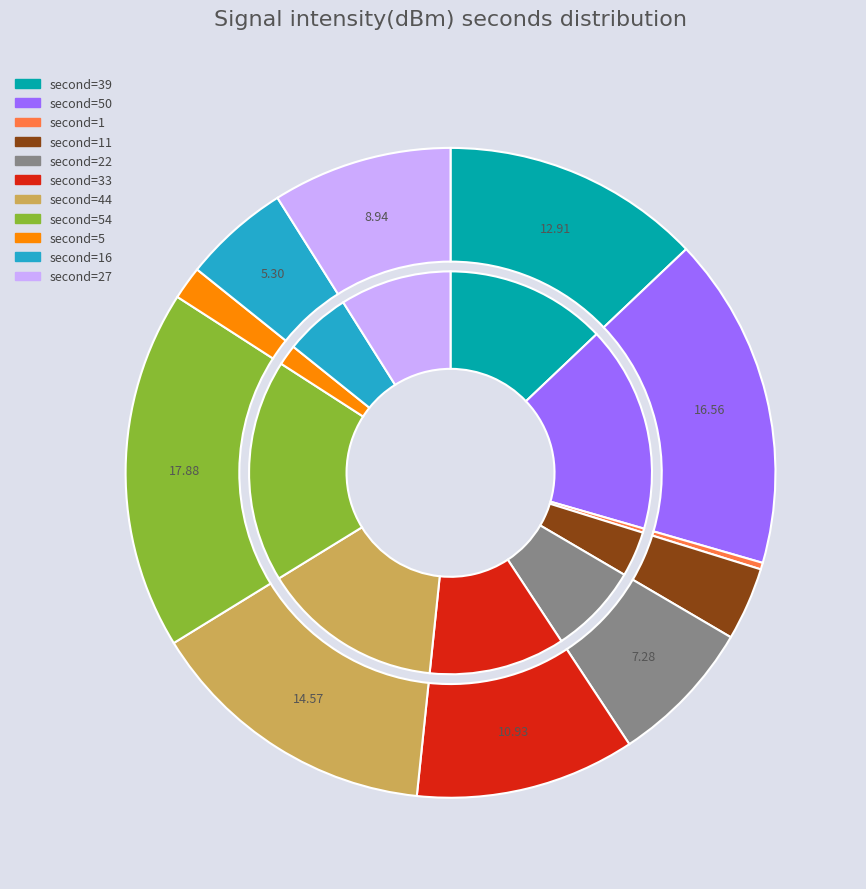

True or false: 23:47 accounts for 28% of the total.

False